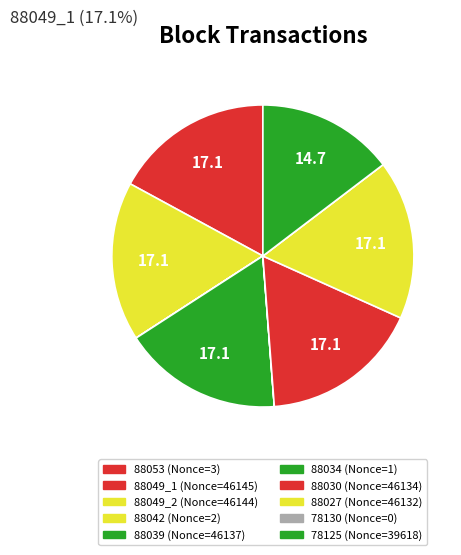

Combined, what portion of the pie is 88053 and 78125?

14.7%